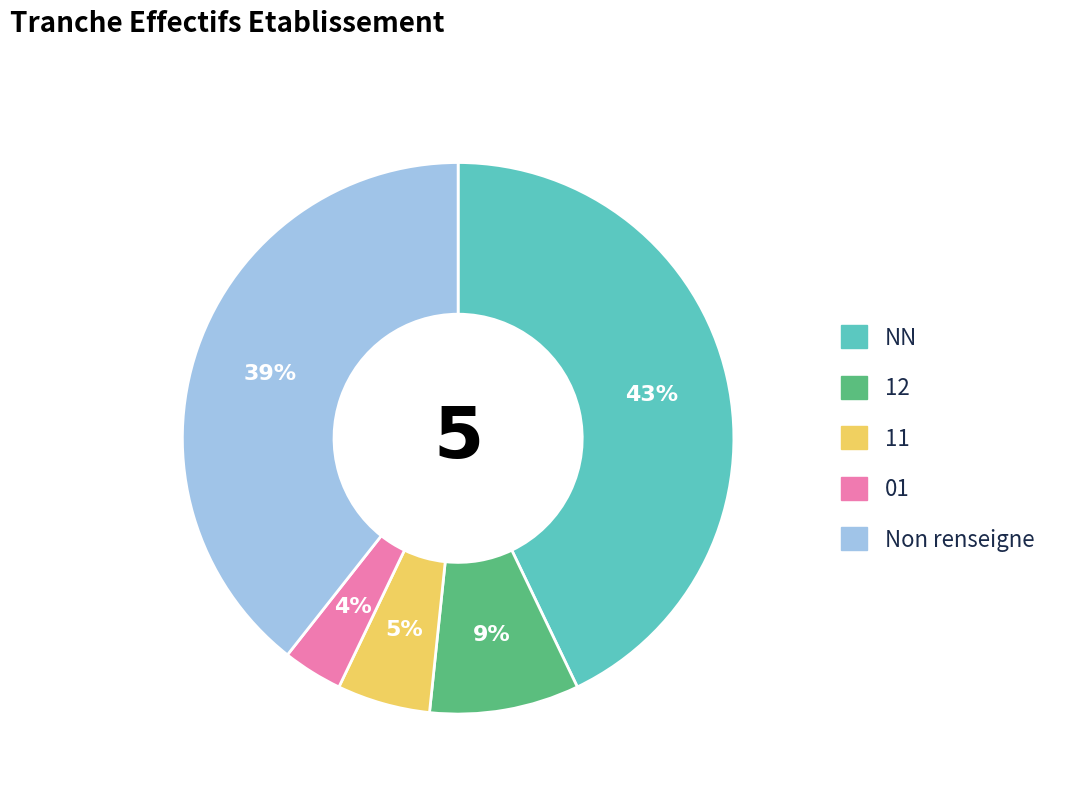

Is there any slice that represents more than half of the pie?

No